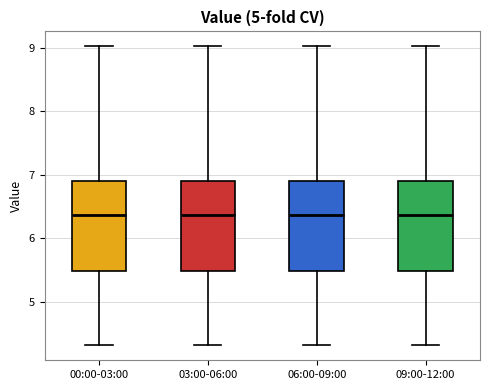

Reading left to right, transcribe this box plot: for each box, give where its median line is, the range the box spans, and where its two whiskers end, as read against the y-axis. The values are not printed on the chart, so give them approximately, as read against the axis.

00:00-03:00: median 6.4, box 5.5 to 6.9, whiskers 4.3 to 9.0
03:00-06:00: median 6.4, box 5.5 to 6.9, whiskers 4.3 to 9.0
06:00-09:00: median 6.4, box 5.5 to 6.9, whiskers 4.3 to 9.0
09:00-12:00: median 6.4, box 5.5 to 6.9, whiskers 4.3 to 9.0